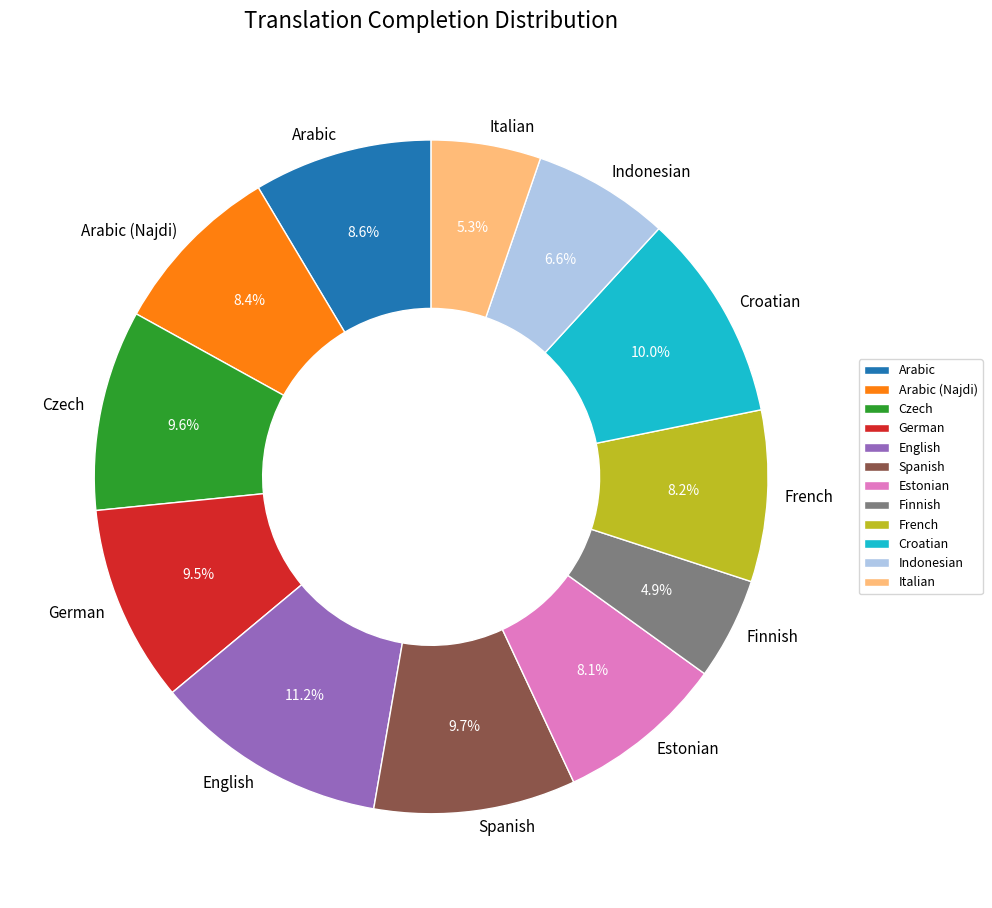

Does any single category account for the majority?

No